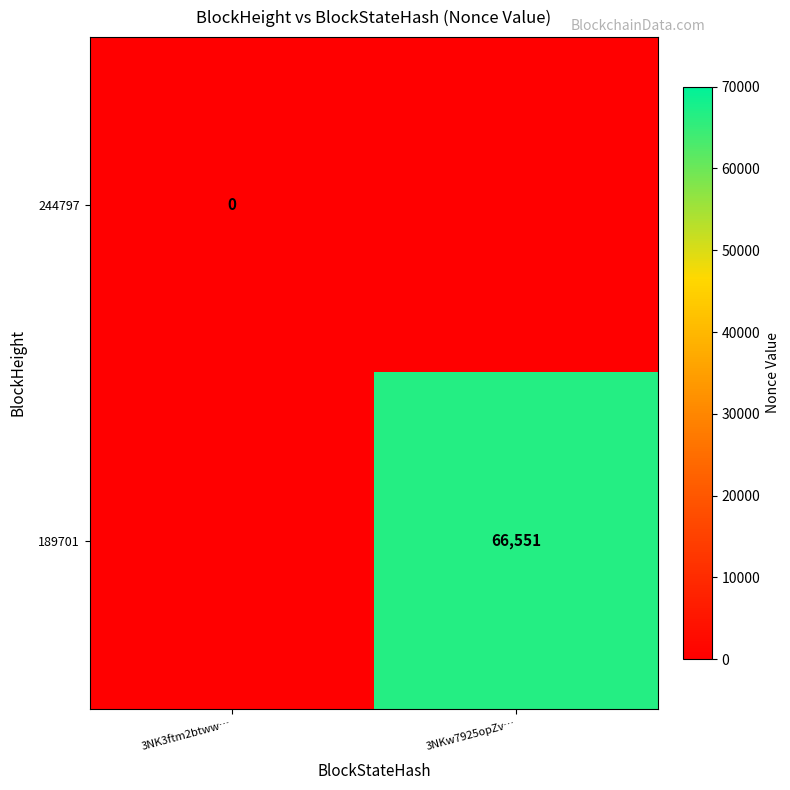

True or false: 189701 has a value of 66551 at 3NKw7925opZv….

True